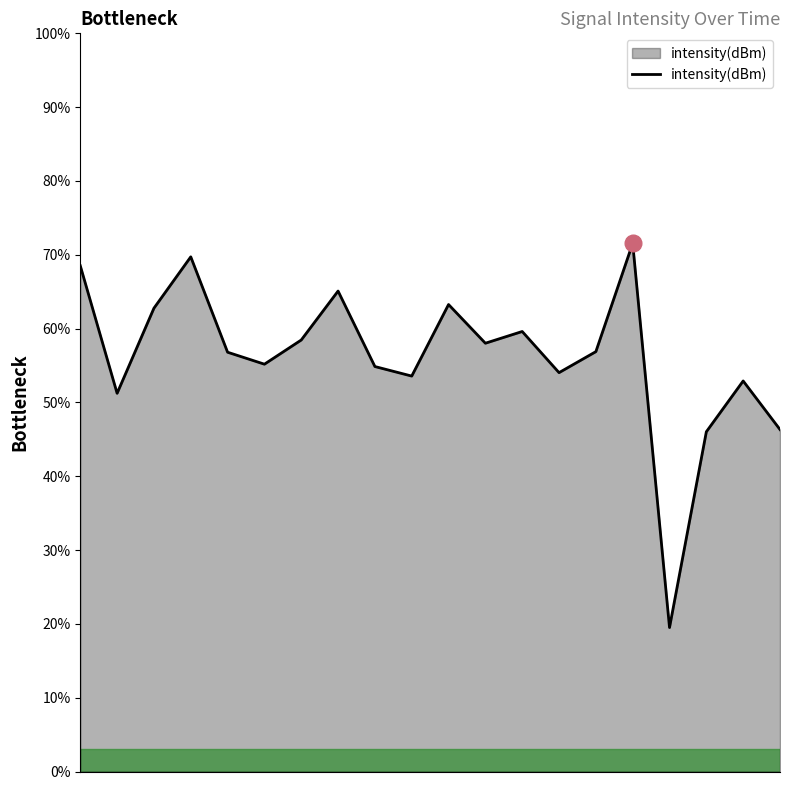

What is the minimum value shown in the chart?

19.5